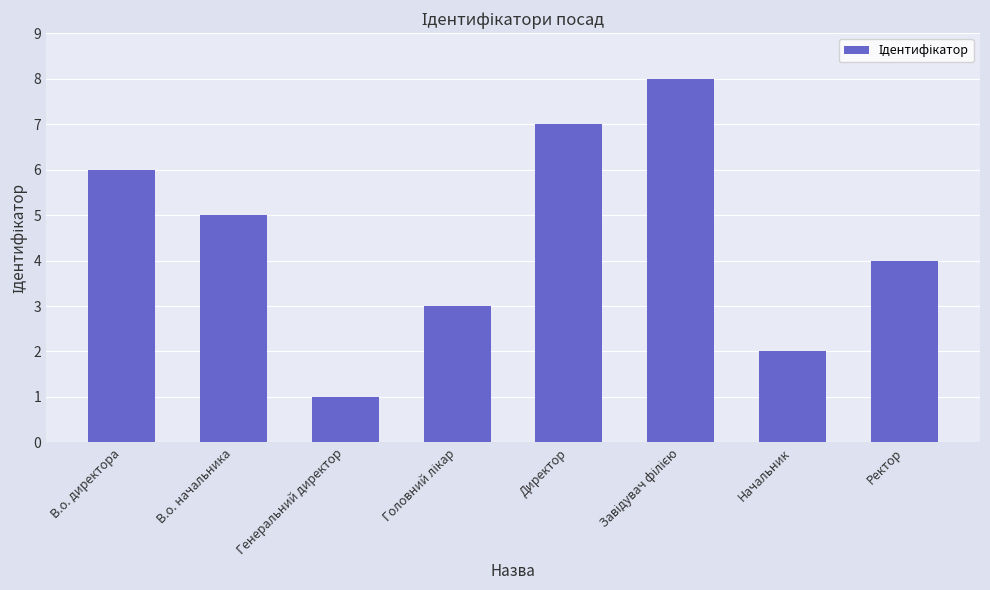

What is the label of the 5th bar from the left?

Директор